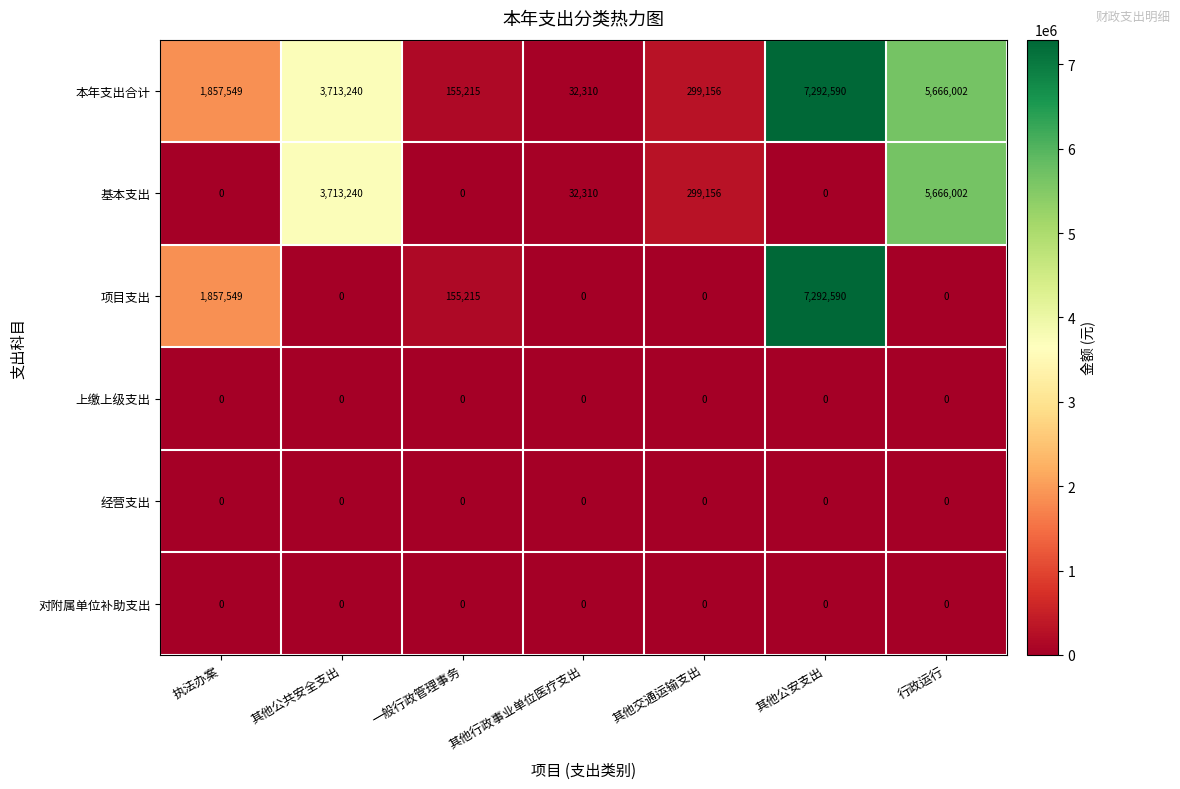

True or false: 基本支出 has a value of 0 at 执法办案.

True